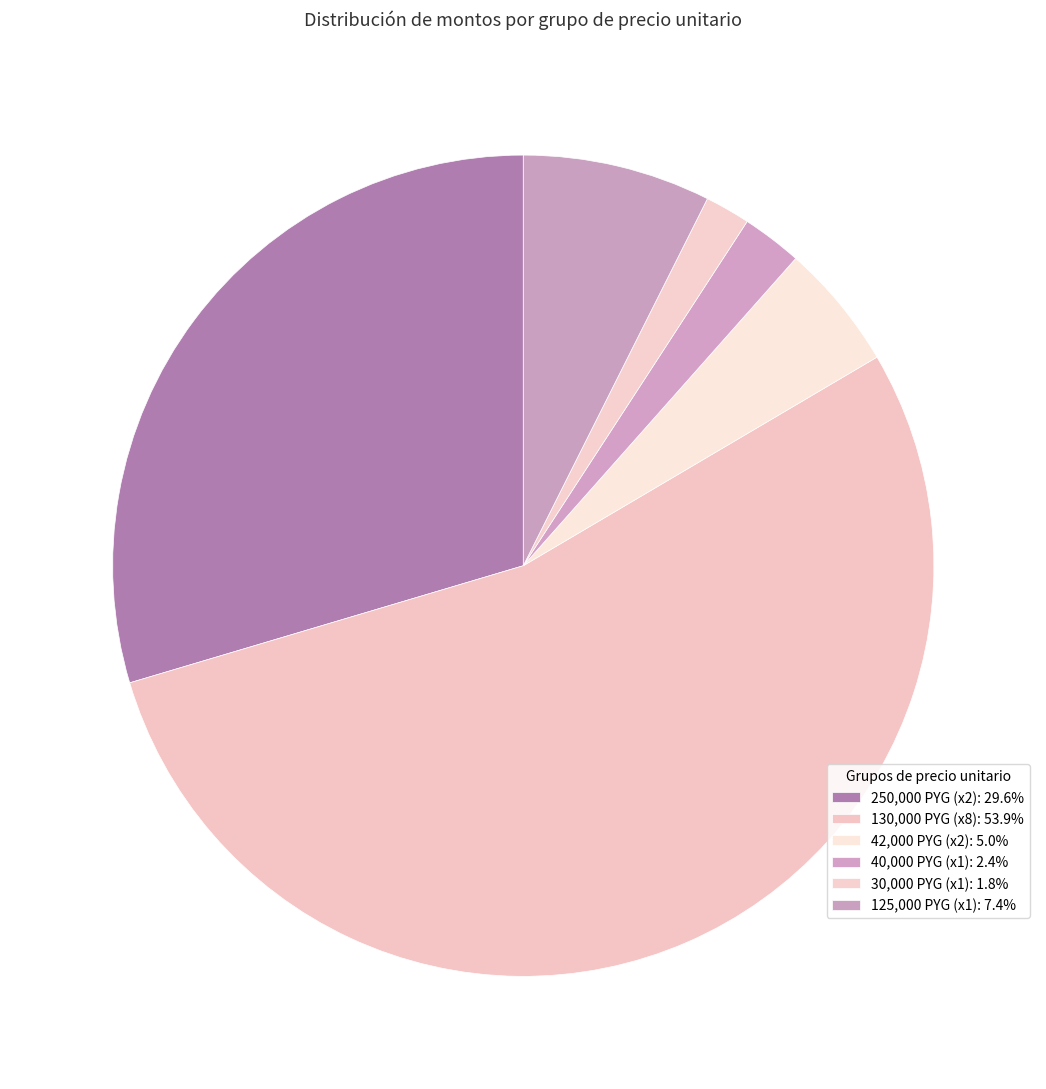

How many slices are in this pie chart?

6